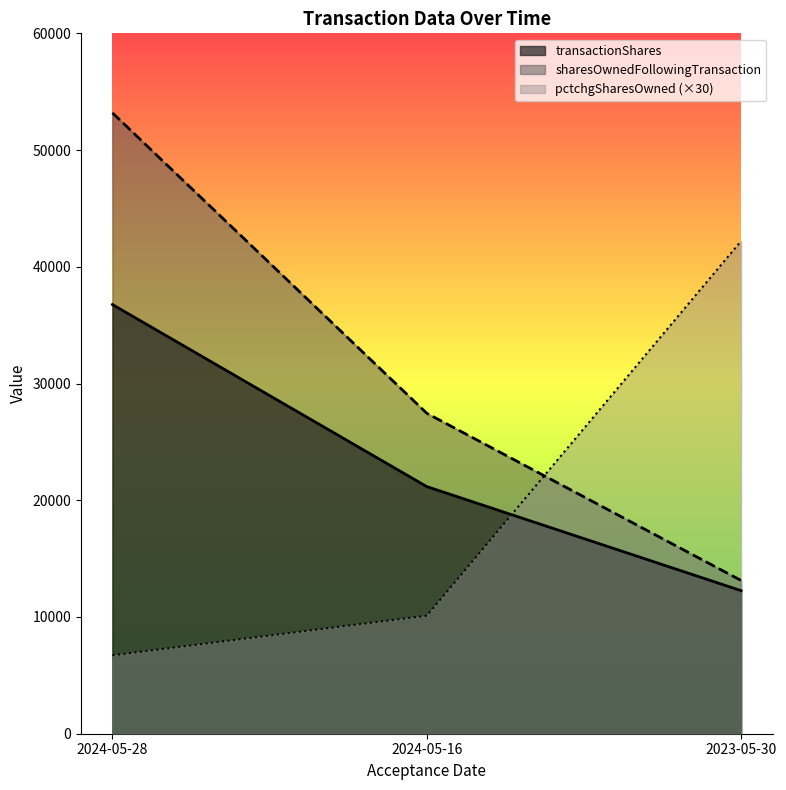

Reading left to right, extract all data points from this chart.

transactionShares: 36765	21171	12255
sharesOwnedFollowingTransaction: 53187	27452	13126
pctchgSharesOwned: 6720	10110	42210